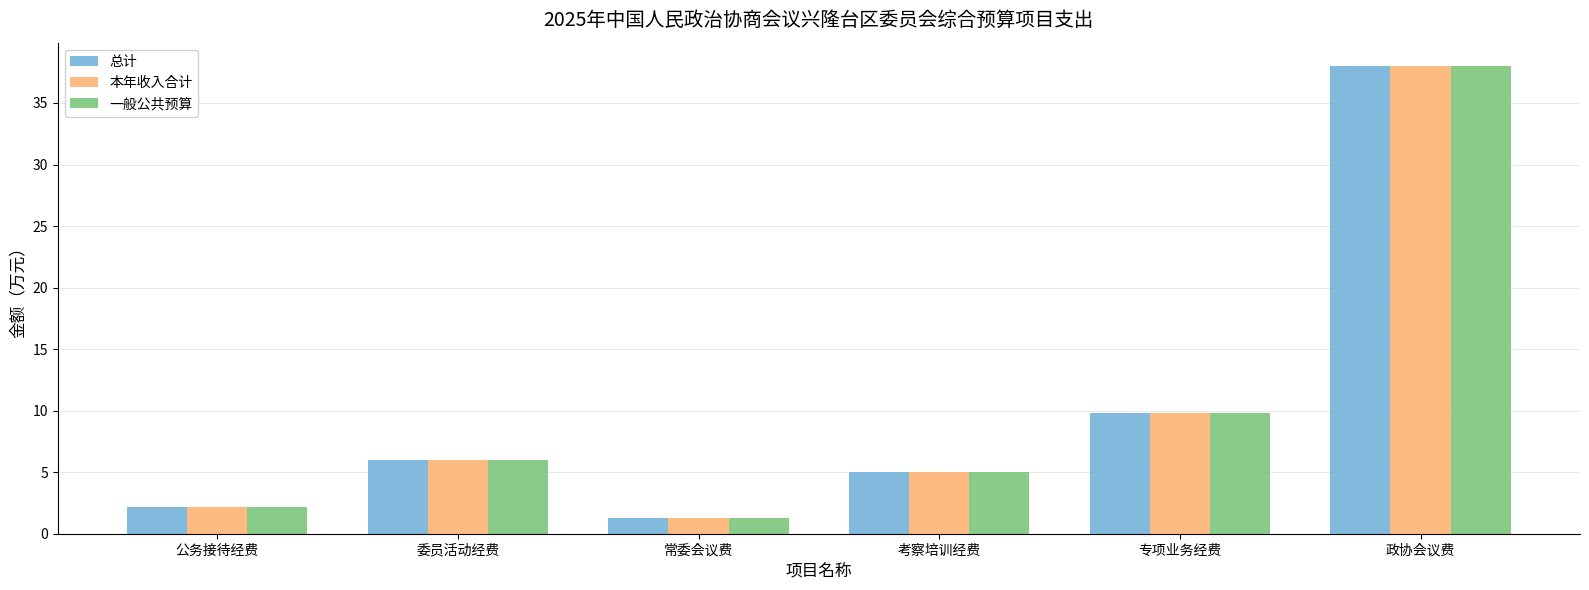

At how many categories does at least one series exceed 24?

1